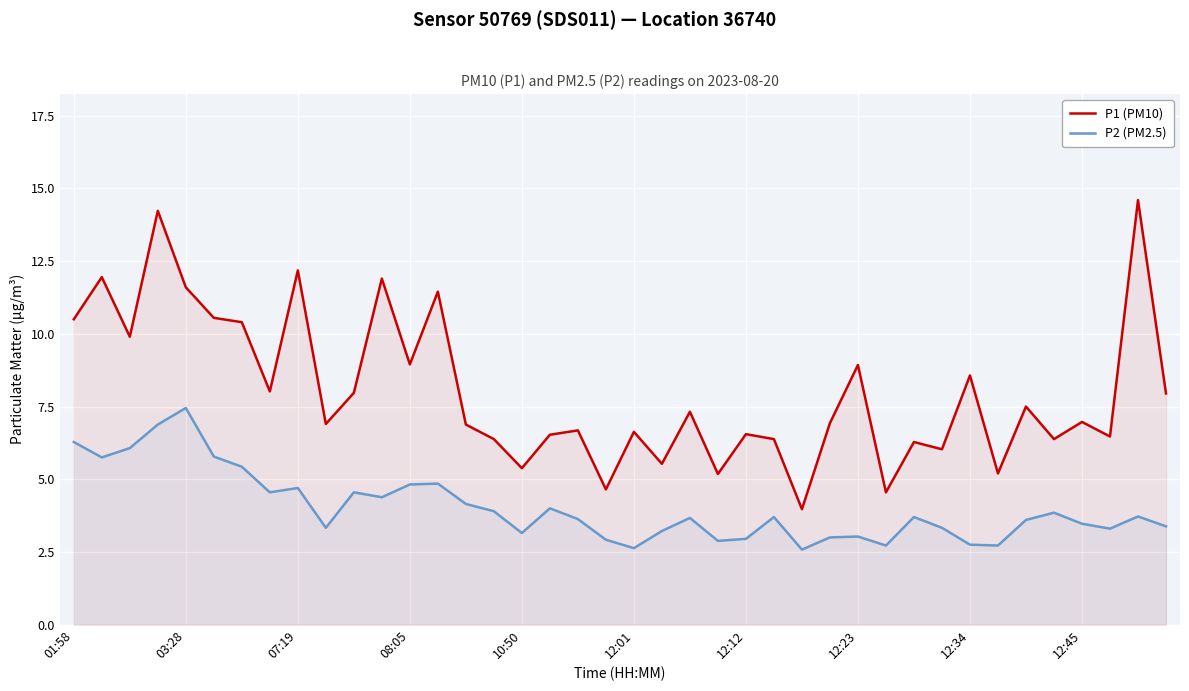

How many interior local peaks does the P2 (PM2.5) series have?

11